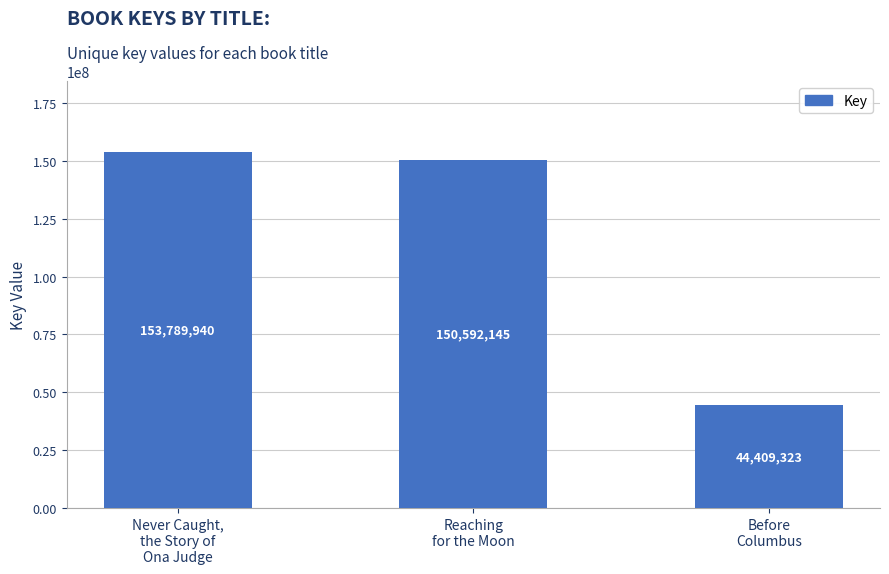

The chart shows a value of 62102668 at Reaching
for the Moon. True or false?

False